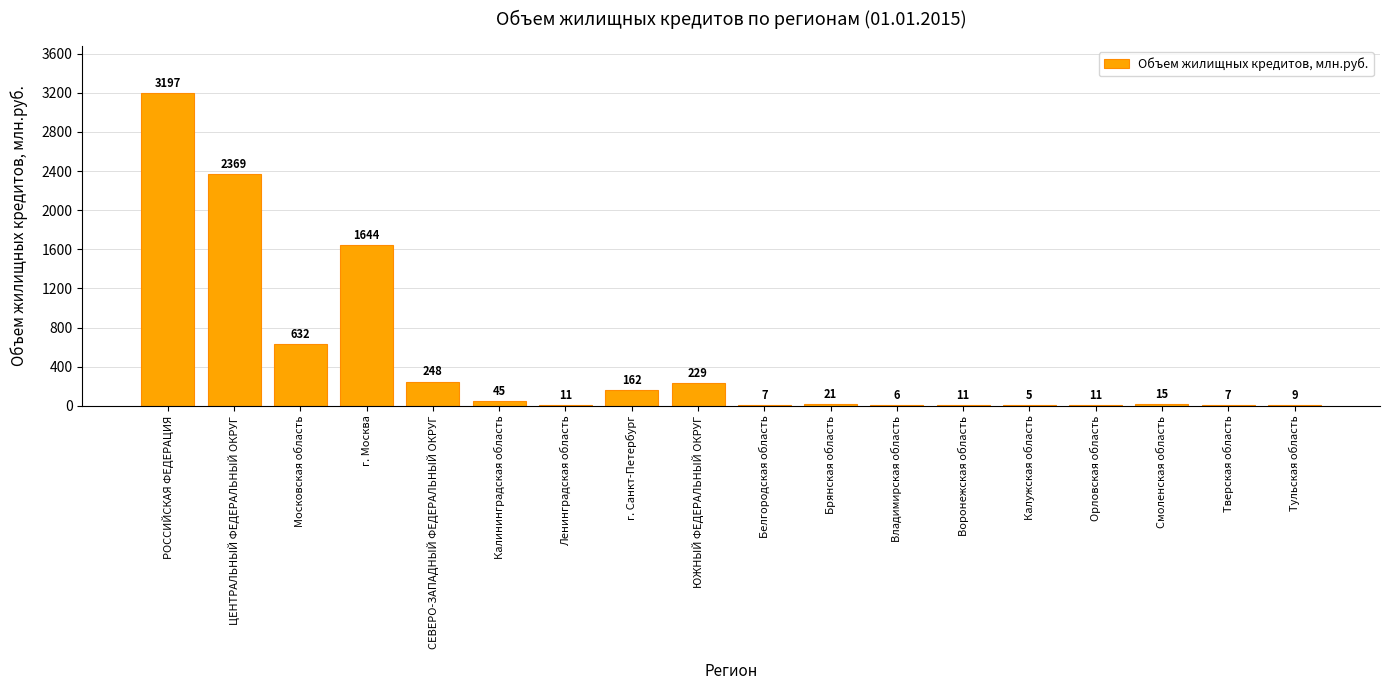

Are the bars horizontal?

No